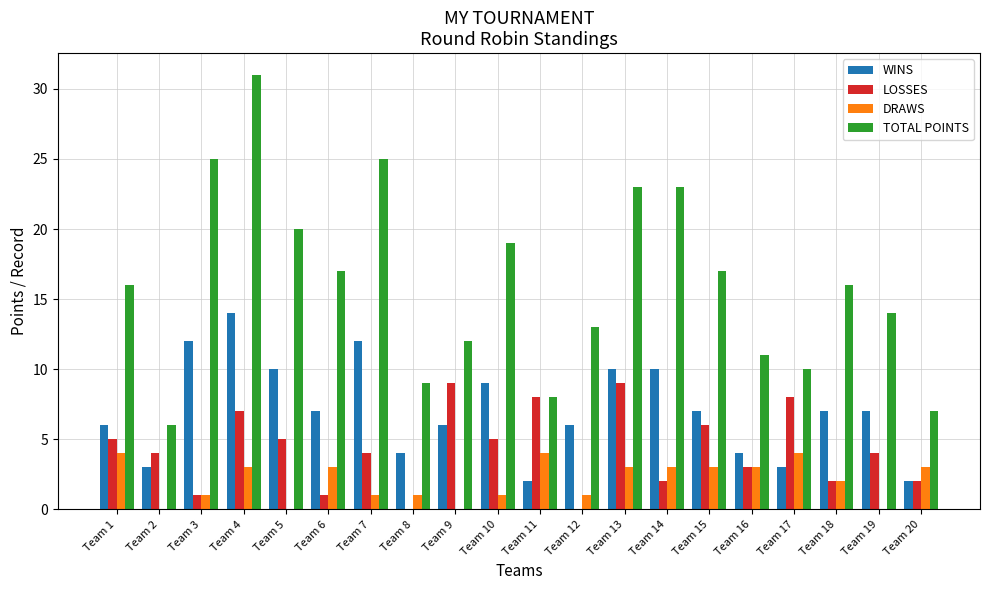

Which series changed the most between Team 9 and Team 17?

DRAWS